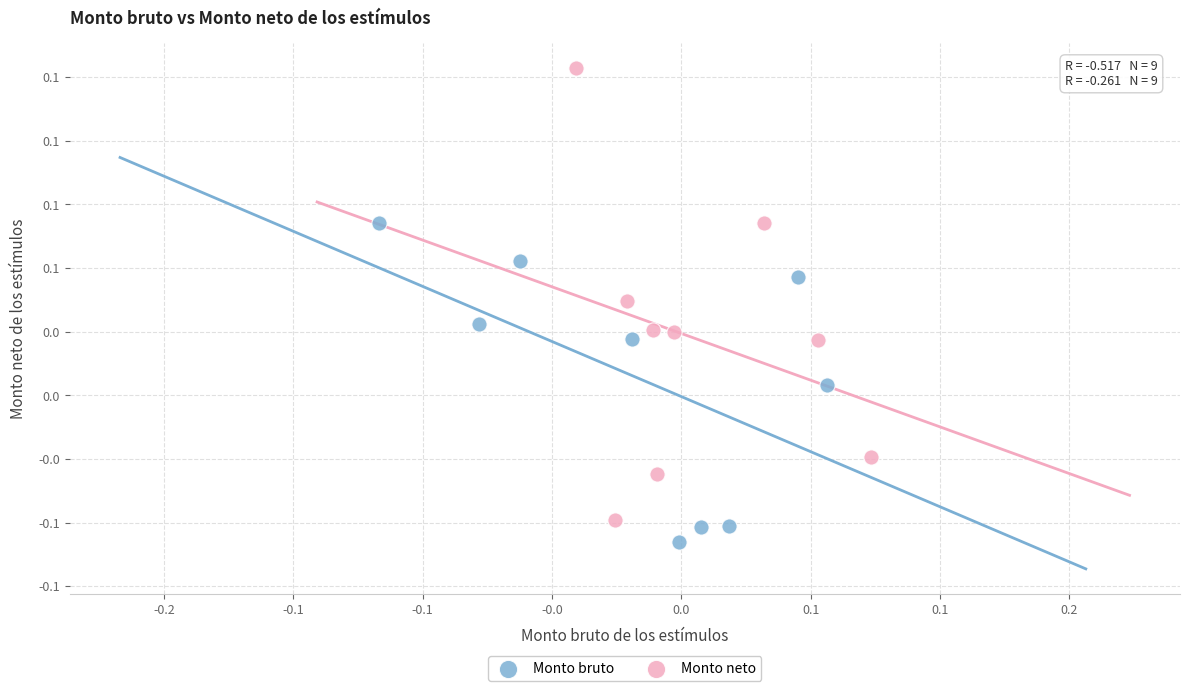

Which series has the largest Y range (max minus min)?

Monto neto